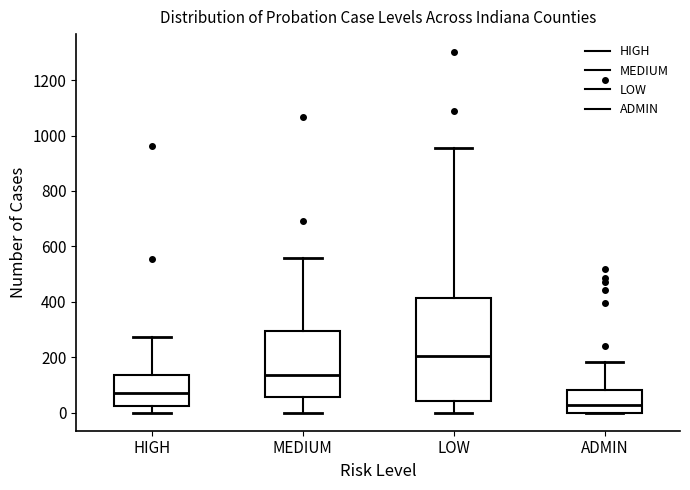

Which box has the lowest median line?

ADMIN